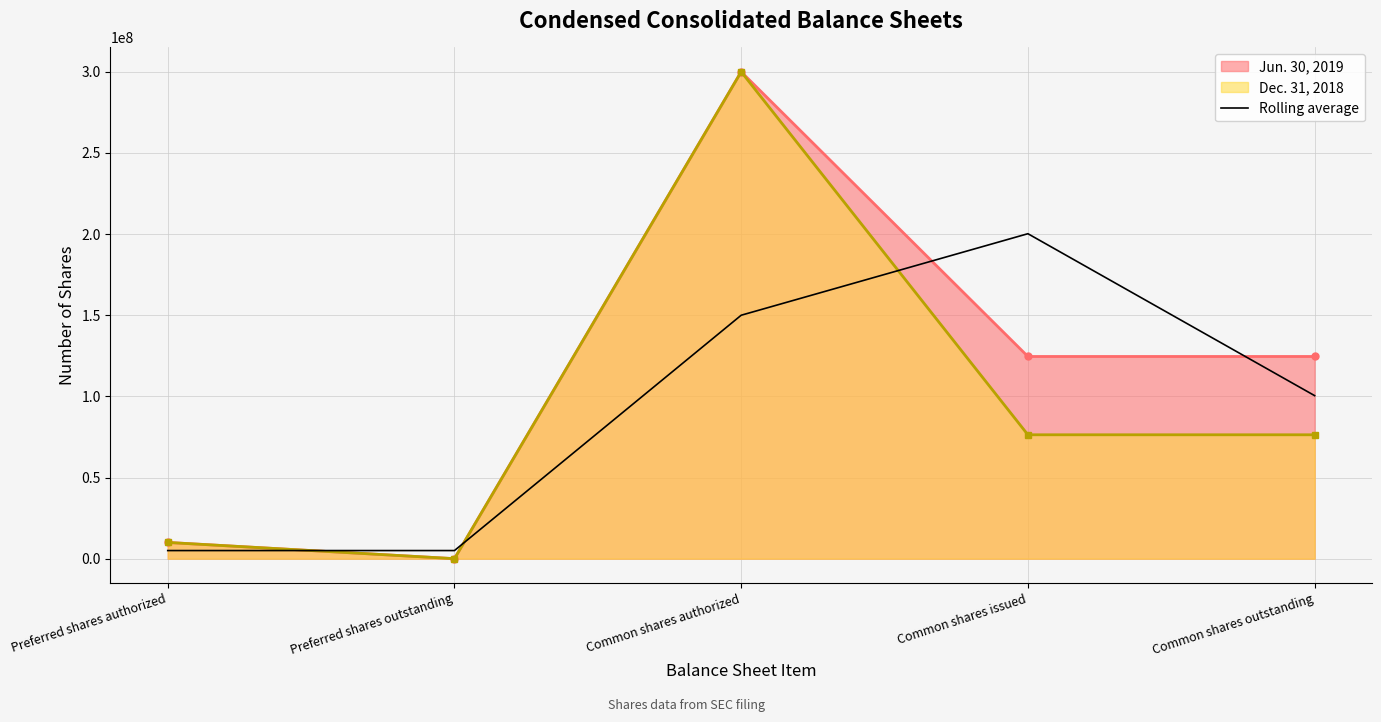

Which series ends up on top after the final intersection of Rolling average and Dec. 31, 2018?

Rolling average